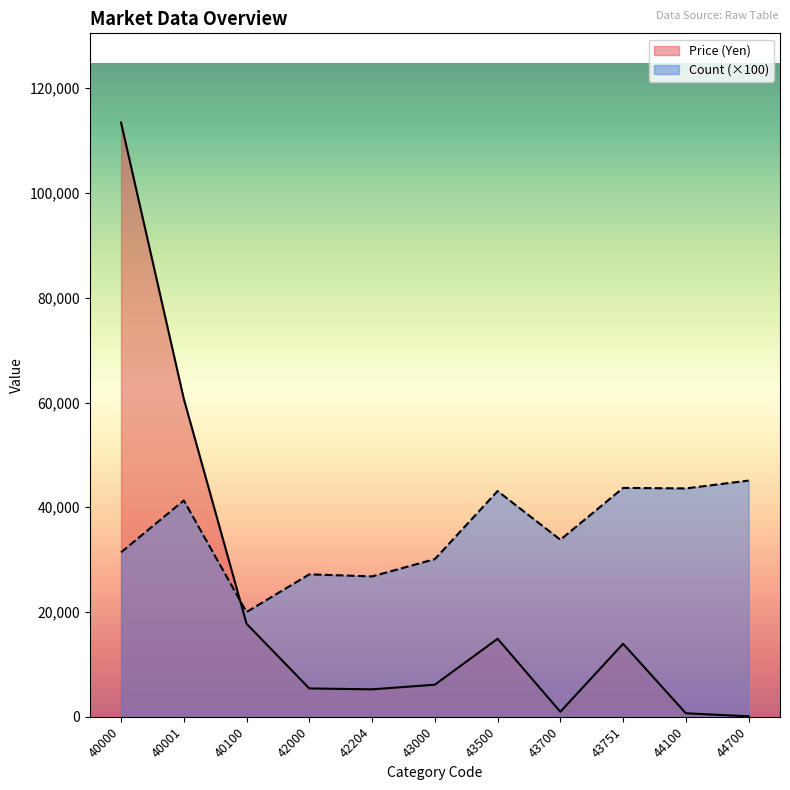

What value does the Count series have at 43751, to the nearest 10?

43700